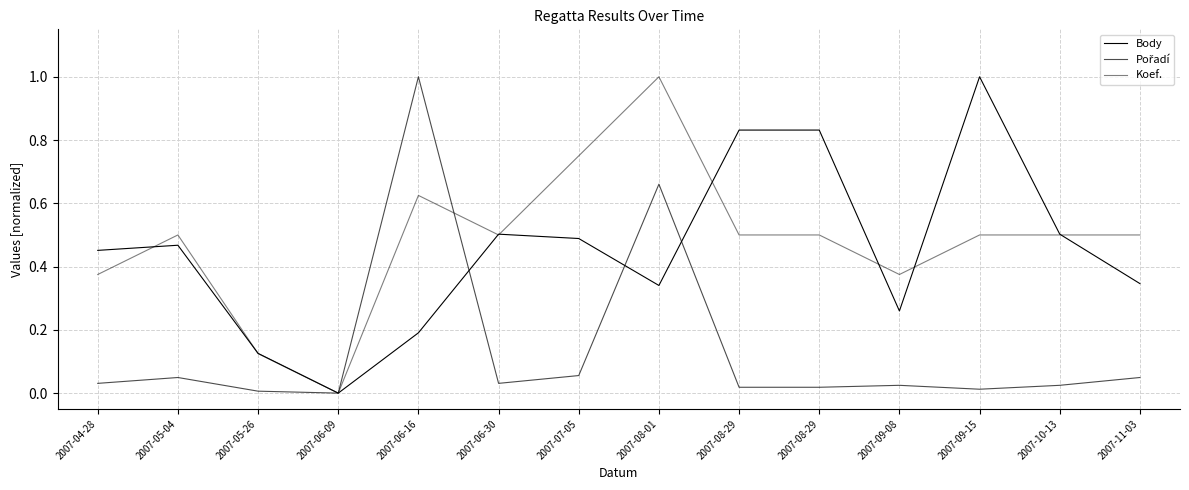

How many lines are shown in the chart?

3